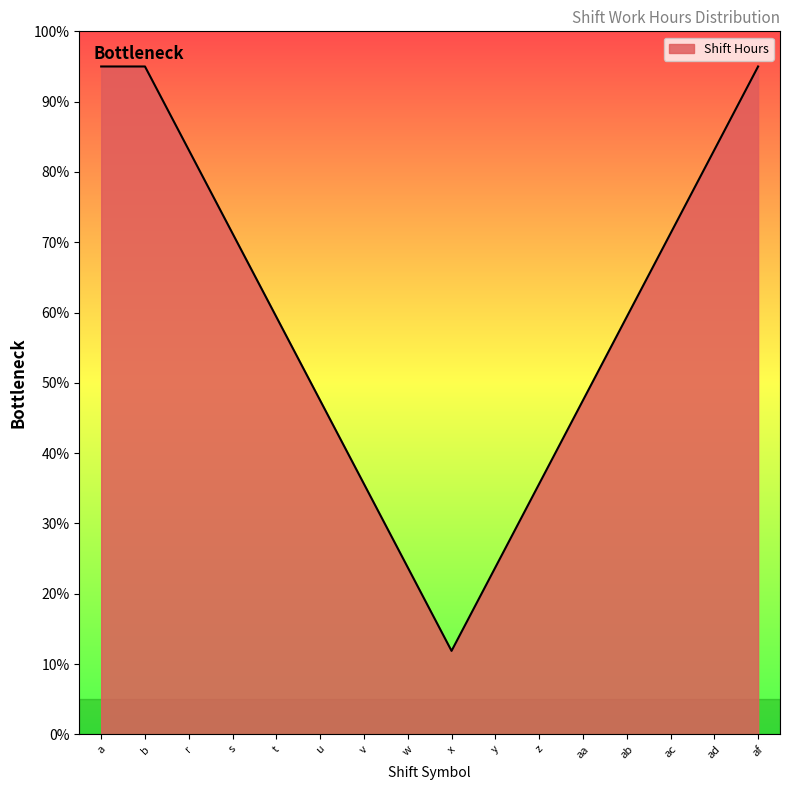

Is this an area chart (filled region under the line)?

Yes